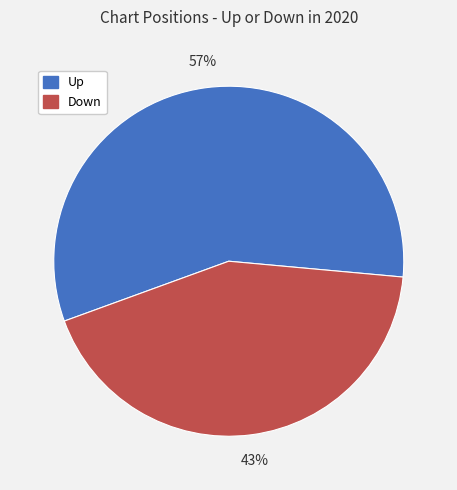

Count the number of slices in the pie.

2